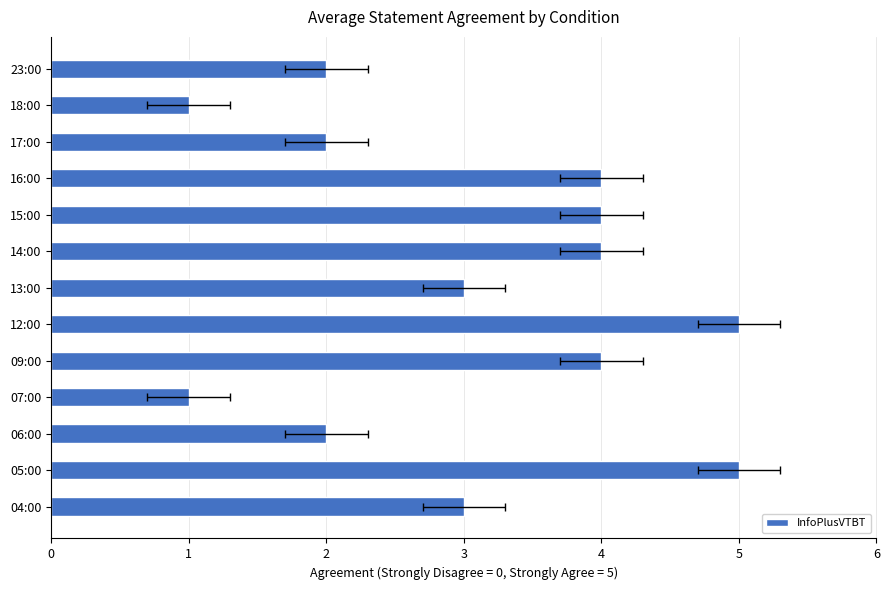

The value at 18:00 is 1. True or false?

False